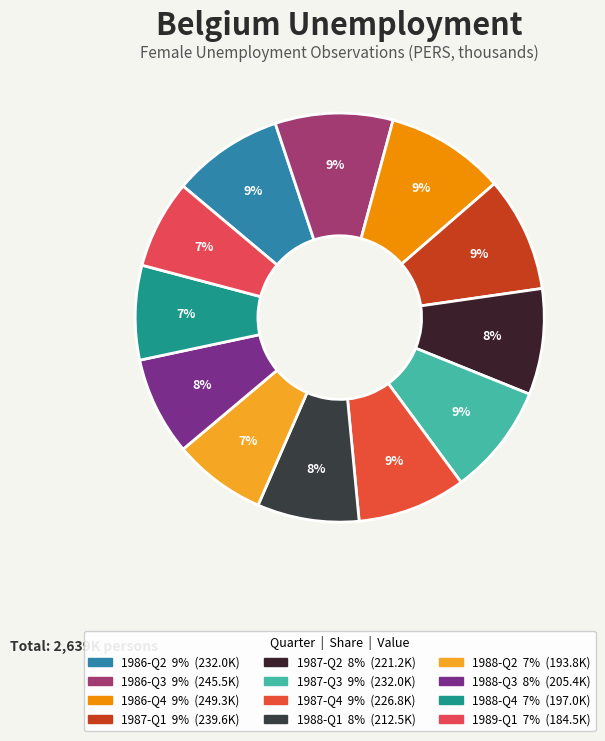

Count the number of slices in the pie.

12